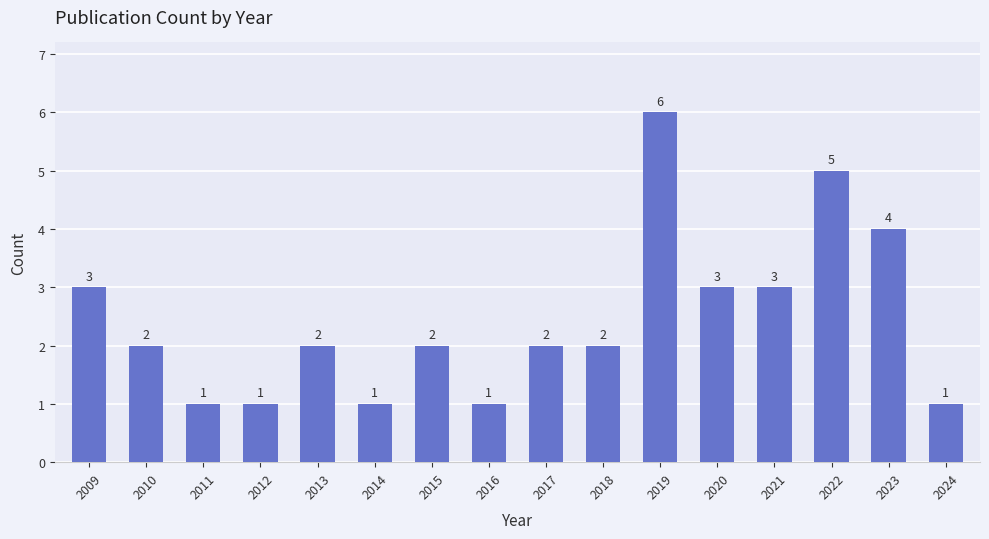

Where does the data first go above 2?

2009